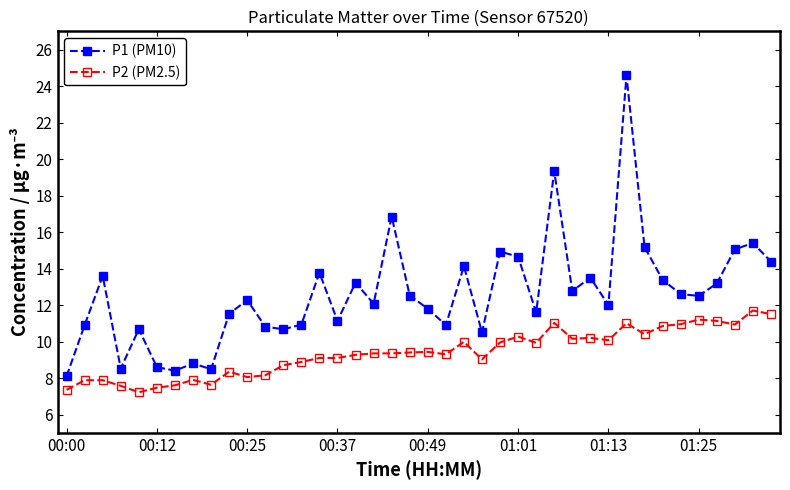

What is the lowest value of the P1 (PM10) series?

8.1